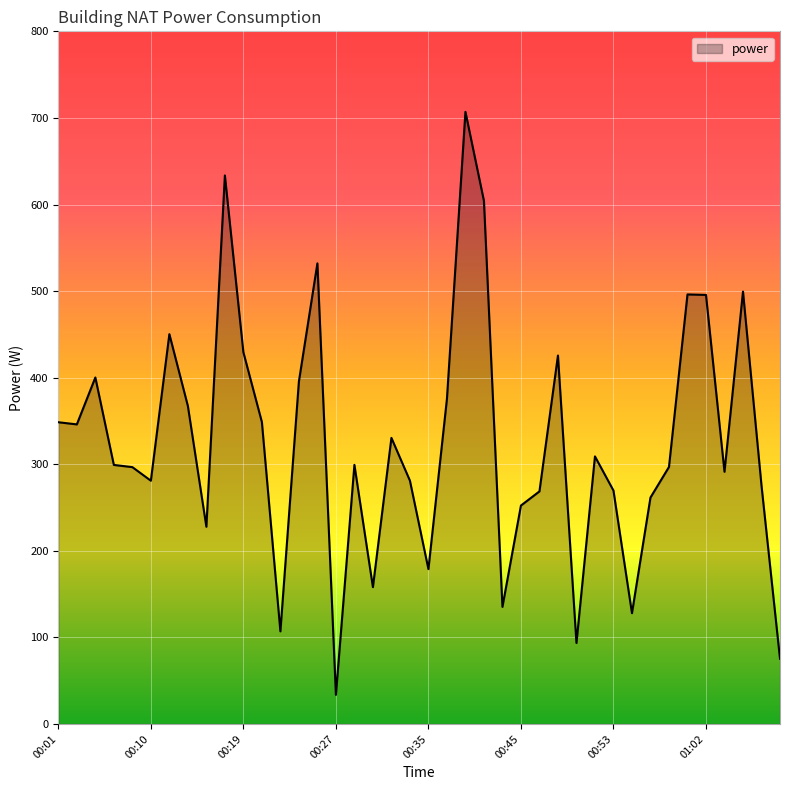

What is the greatest value displayed?

707.0